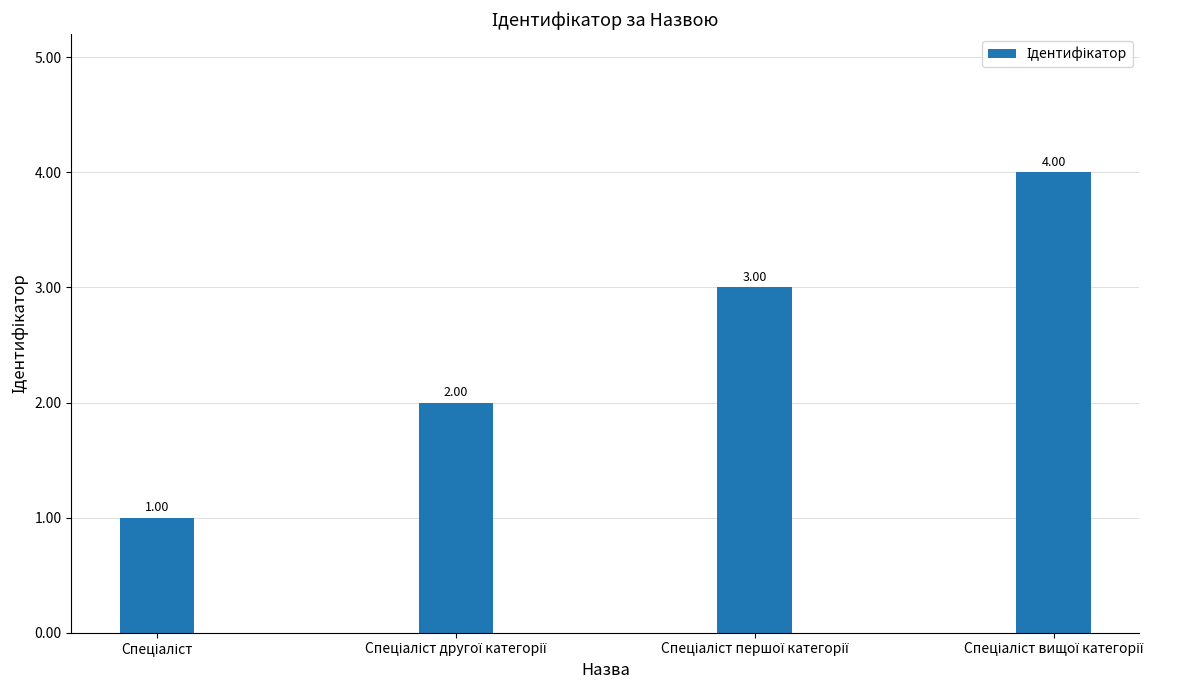

What is the label of the 3rd bar from the right?

Спеціаліст другої категорії